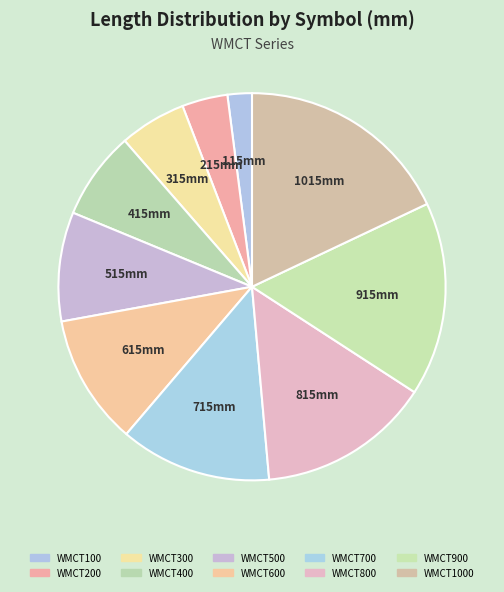

To the nearest percent, what is the difference between the largest and smallest slice percentages?

16%